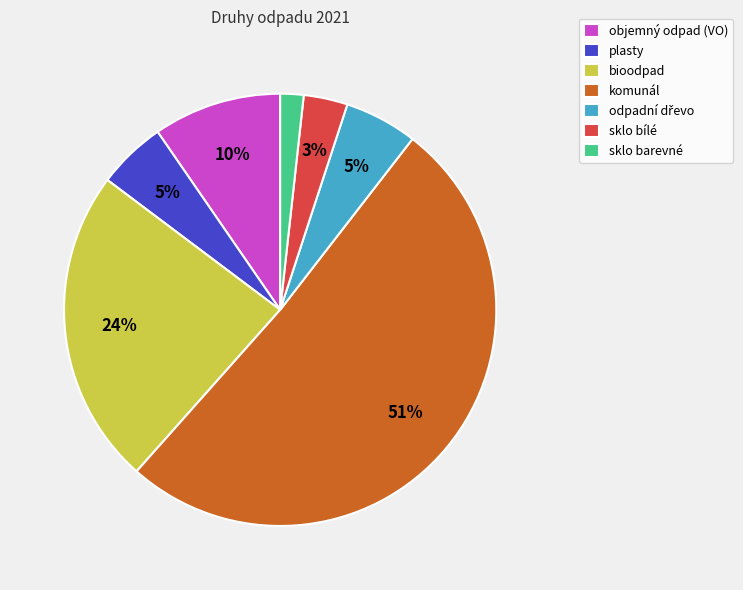

To the nearest percent, what is the difference between the largest and smallest slice percentages?

49%